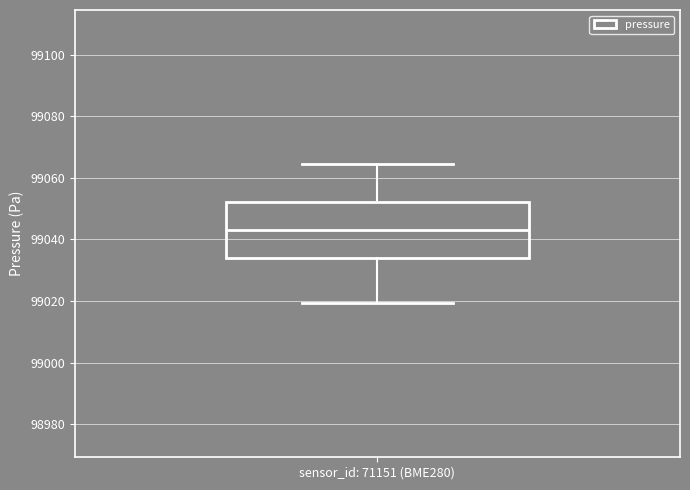

Read this box plot against the y-axis: the position of the median line, the range covered by the box, and the ends of both whiskers. The values are not printed on the chart, so give them approximately, as read against the axis.

median 99044, box 99034 to 99052, whiskers 99020 to 99064